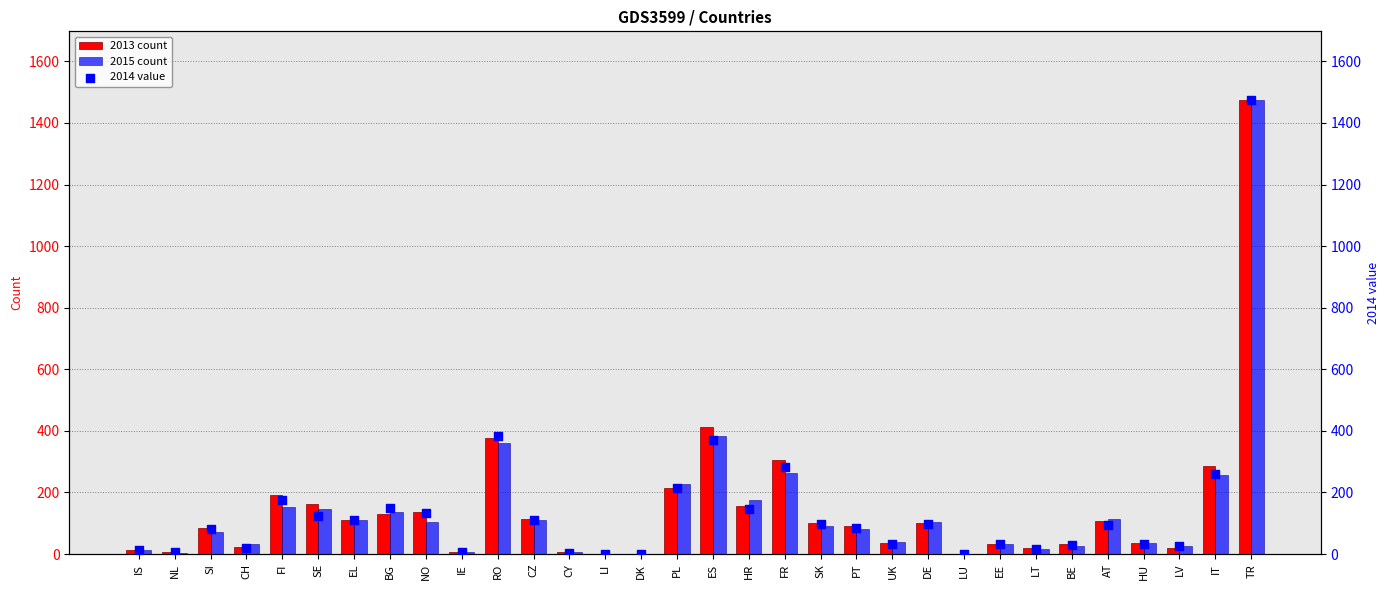

Is the value of 2014 value at LT greater than the value of 2013 count at LI?

Yes